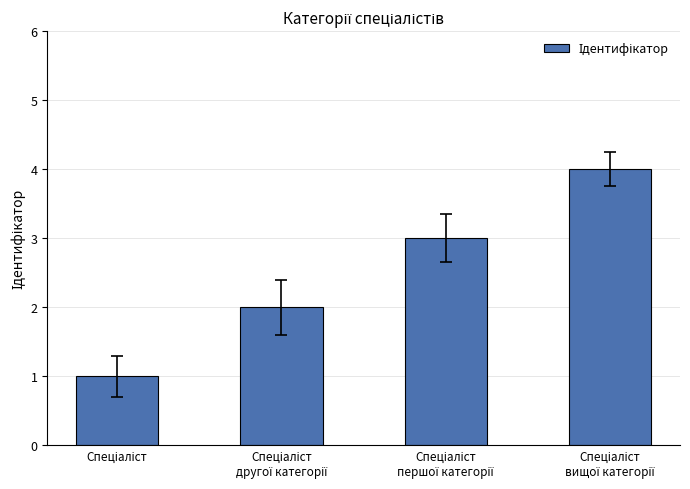

How many bars are there in total?

4